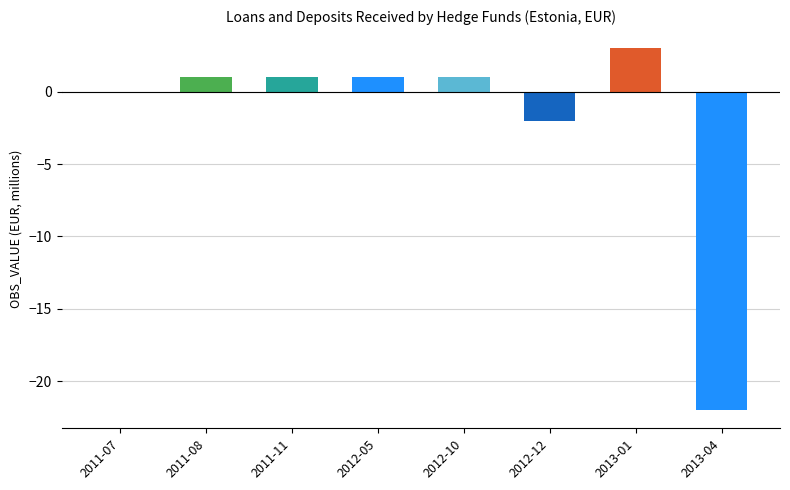

What is the difference between the values at 2011-08 and 2013-04?

23